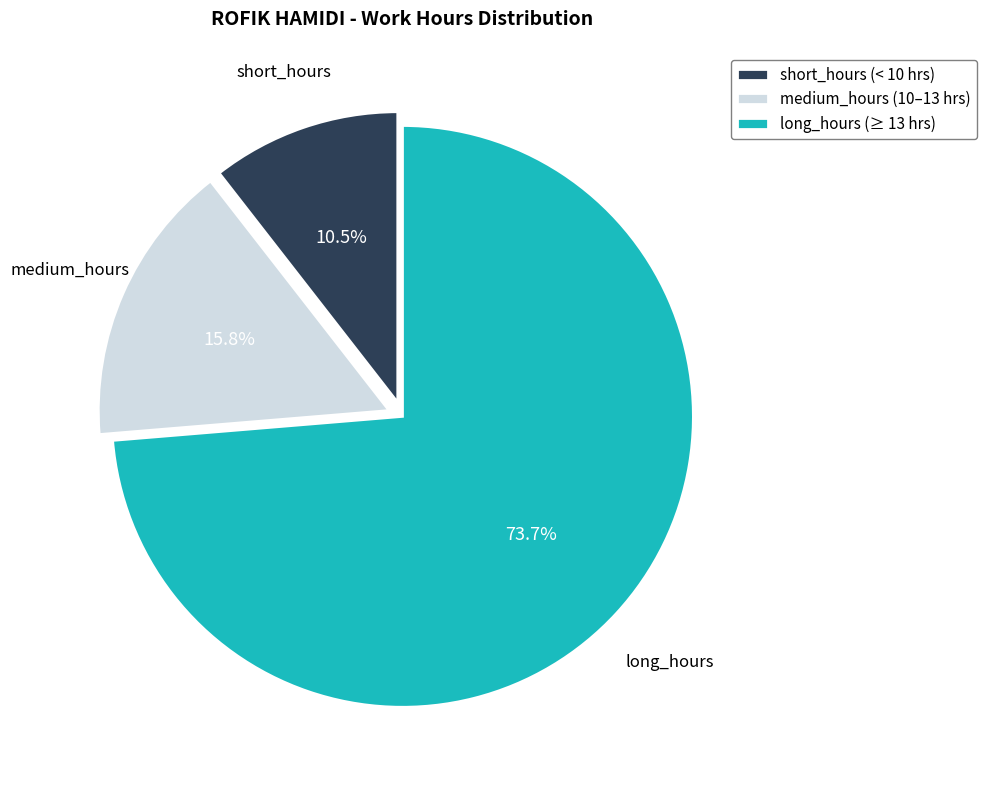

To the nearest percent, what is the average slice percentage?

33%